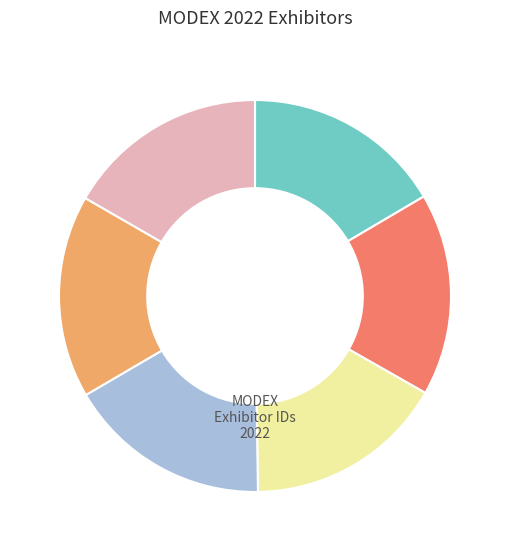

Does any single category account for the majority?

No